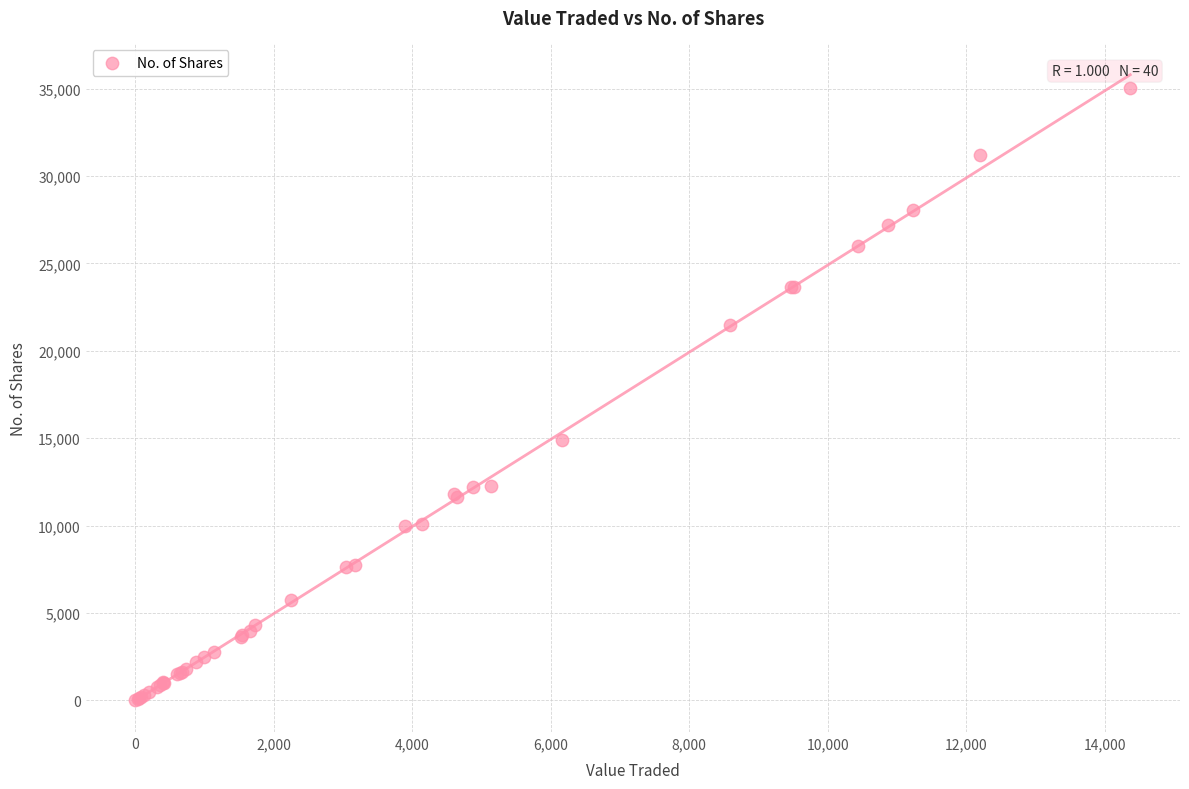

What Y value in the scatter plot is closest to 17521?

14920